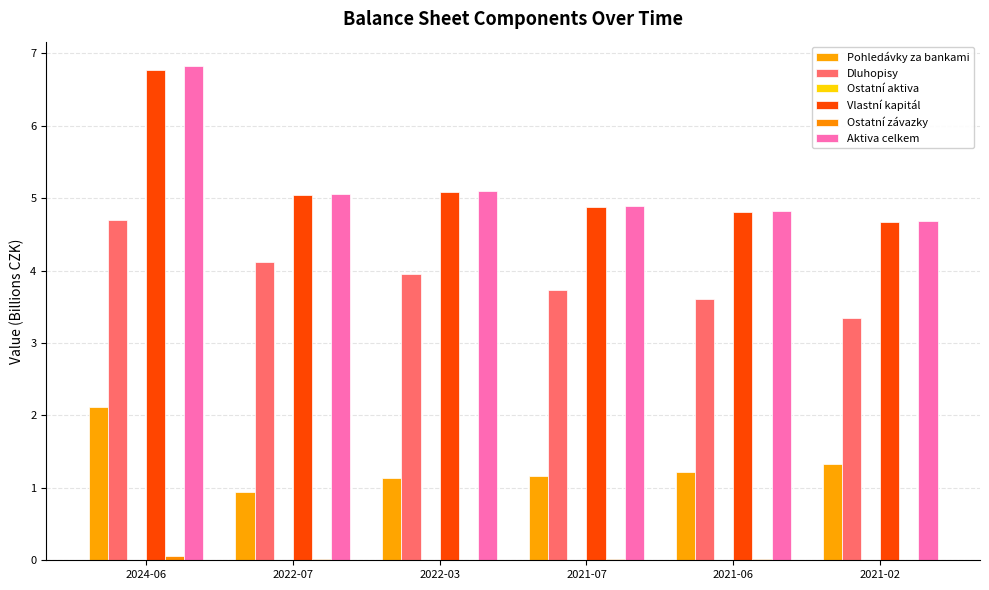

The value of Pohledávky za bankami at 2021-06 is 1.2. True or false?

True